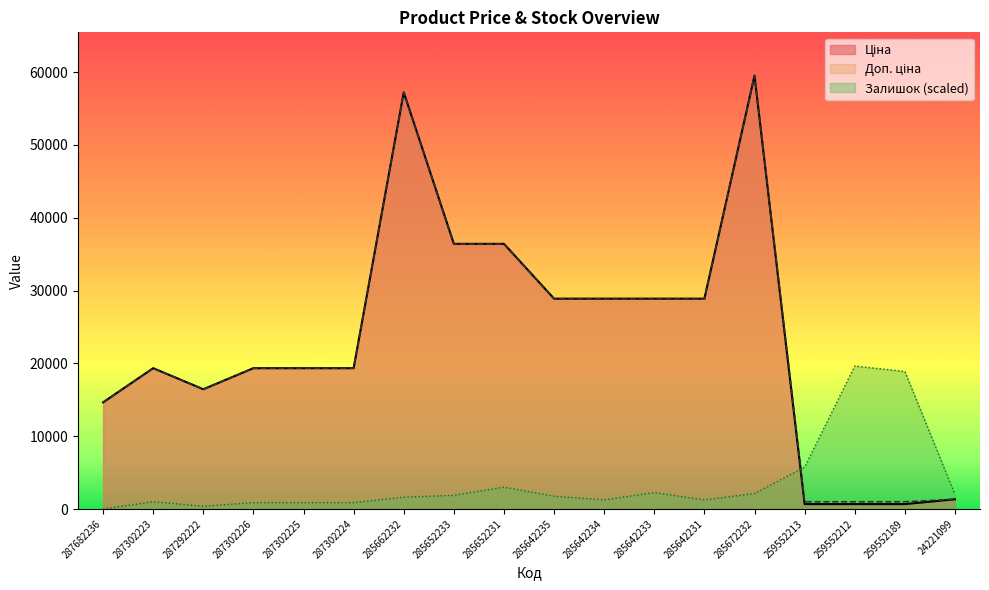

What is the greatest value displayed?

59523.0